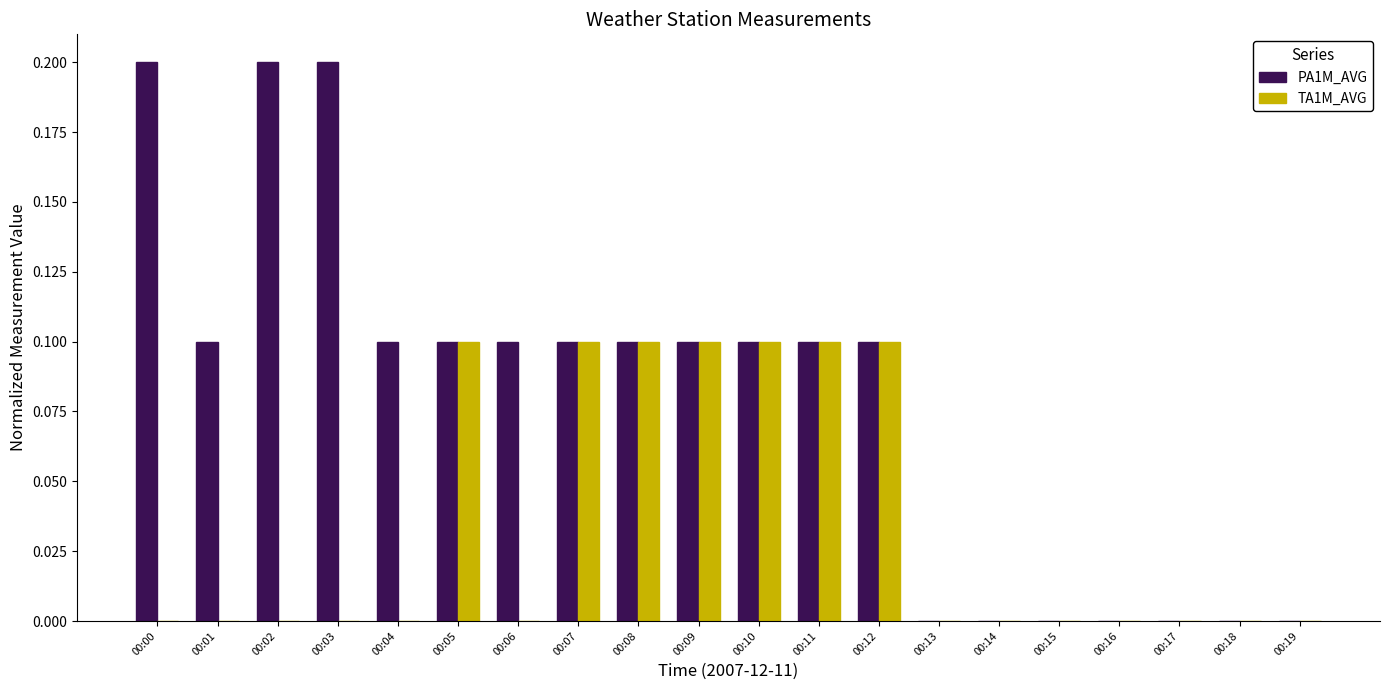

Reading left to right, list all the values displayed in this chart.

PA1M_AVG: 0.2	0.1	0.2	0.2	0.1	0.1	0.1	0.1	0.1	0.1	0.1	0.1	0.1	0.0	0.0	0.0	0.0	0.0	0.0	0.0
TA1M_AVG: 0.0	0.0	0.0	0.0	0.0	0.1	0.0	0.1	0.1	0.1	0.1	0.1	0.1	0.0	0.0	0.0	0.0	0.0	0.0	0.0